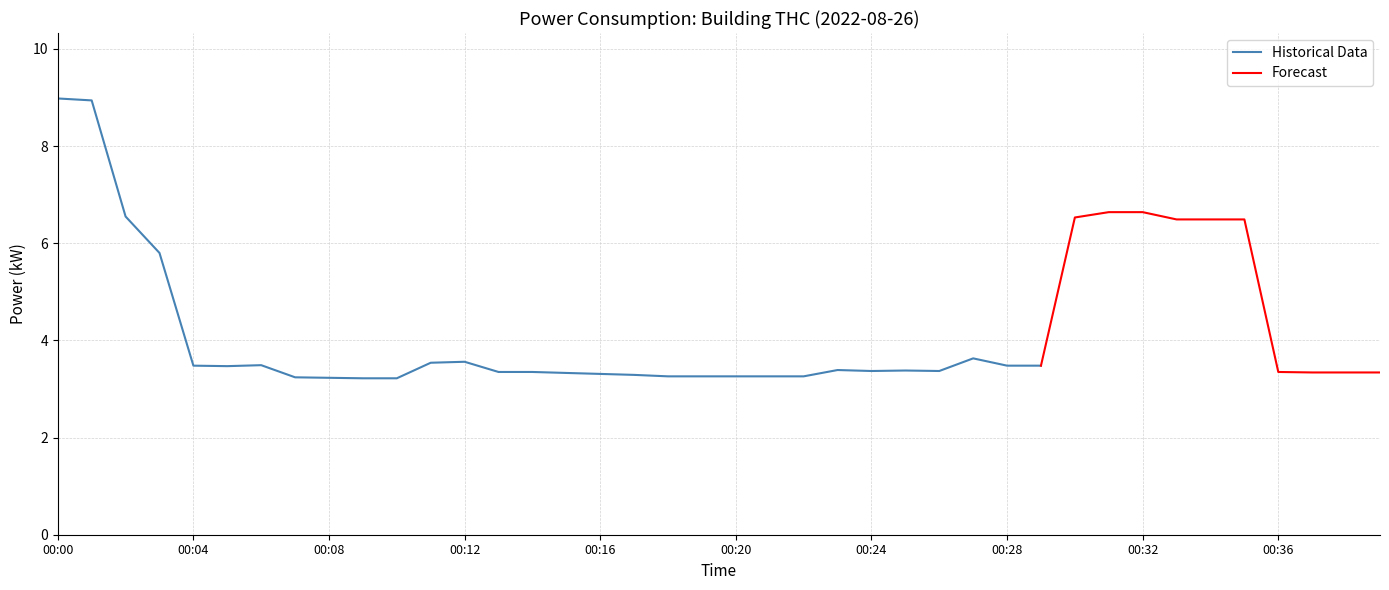

The chart shows a value of 3.5 at 00:04. True or false?

True